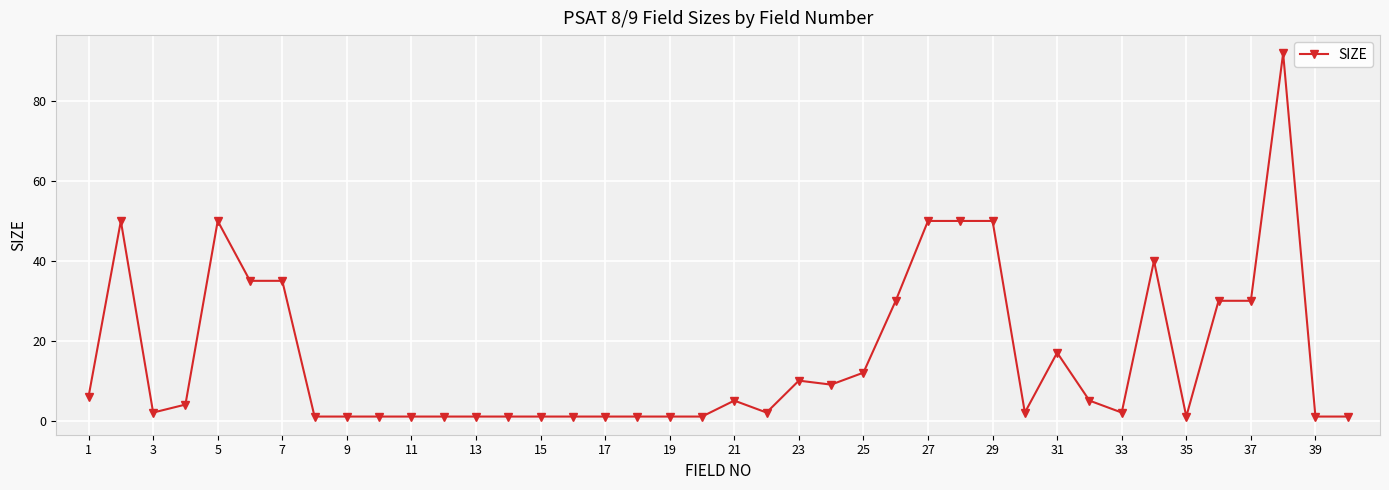

True or false: there are more than 0 points higher than both neighbors.

True